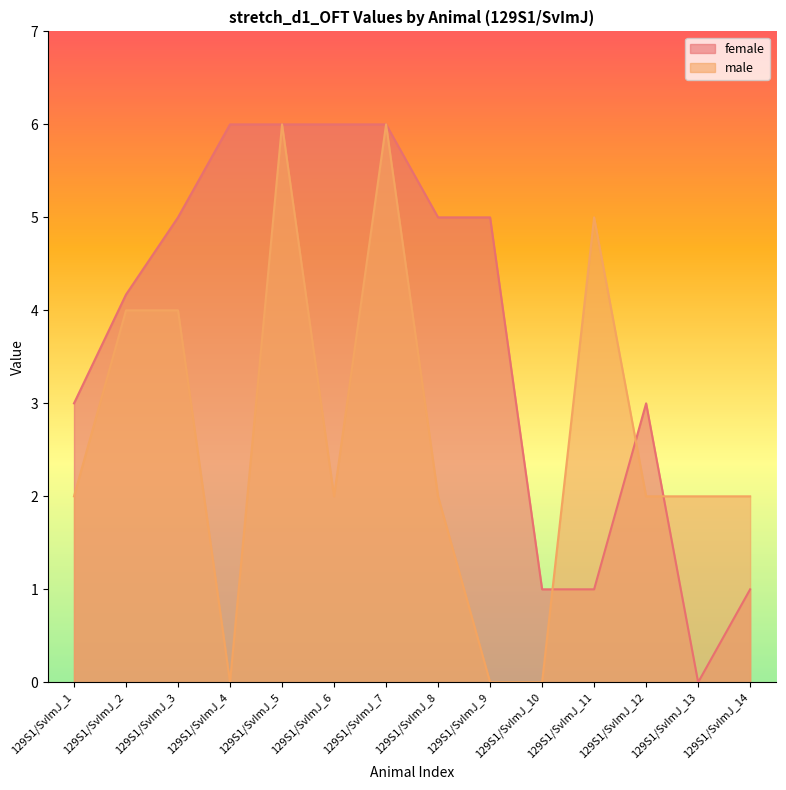

Which series has the widest spread of values?

female